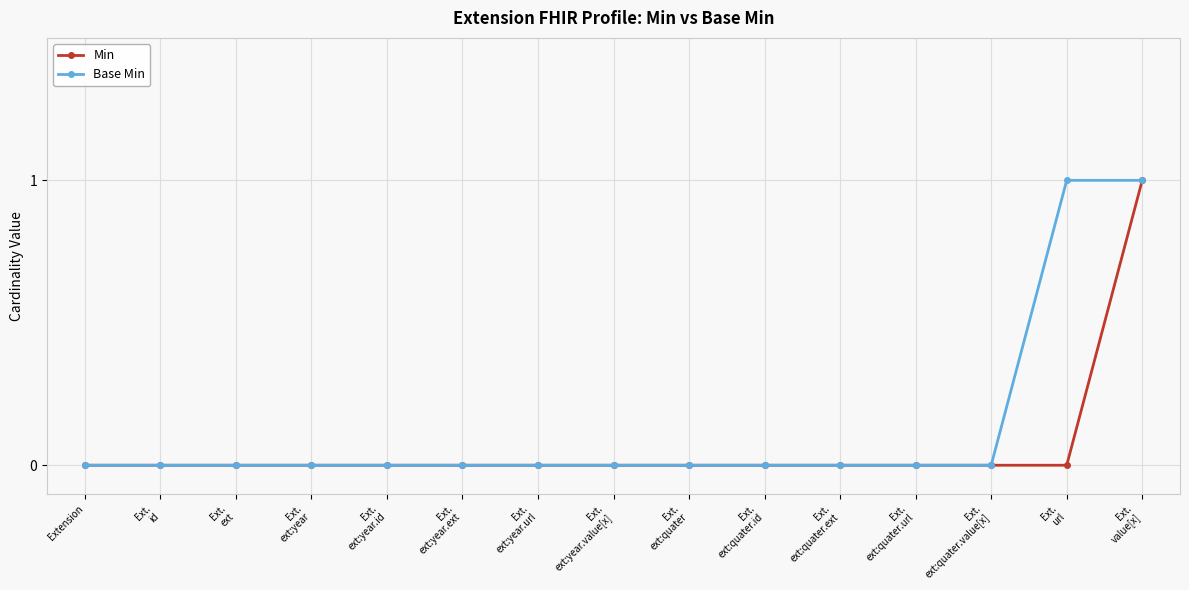

How many data points does each series have?

15